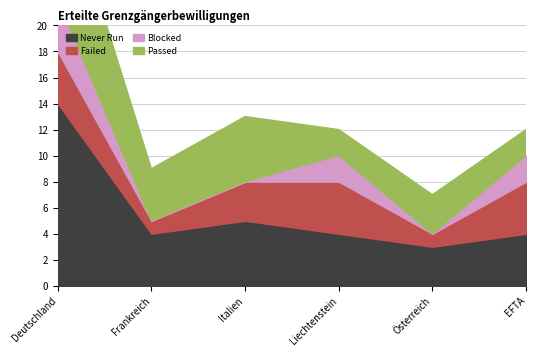

True or false: Failed has more than 2 interior local peaks.

False